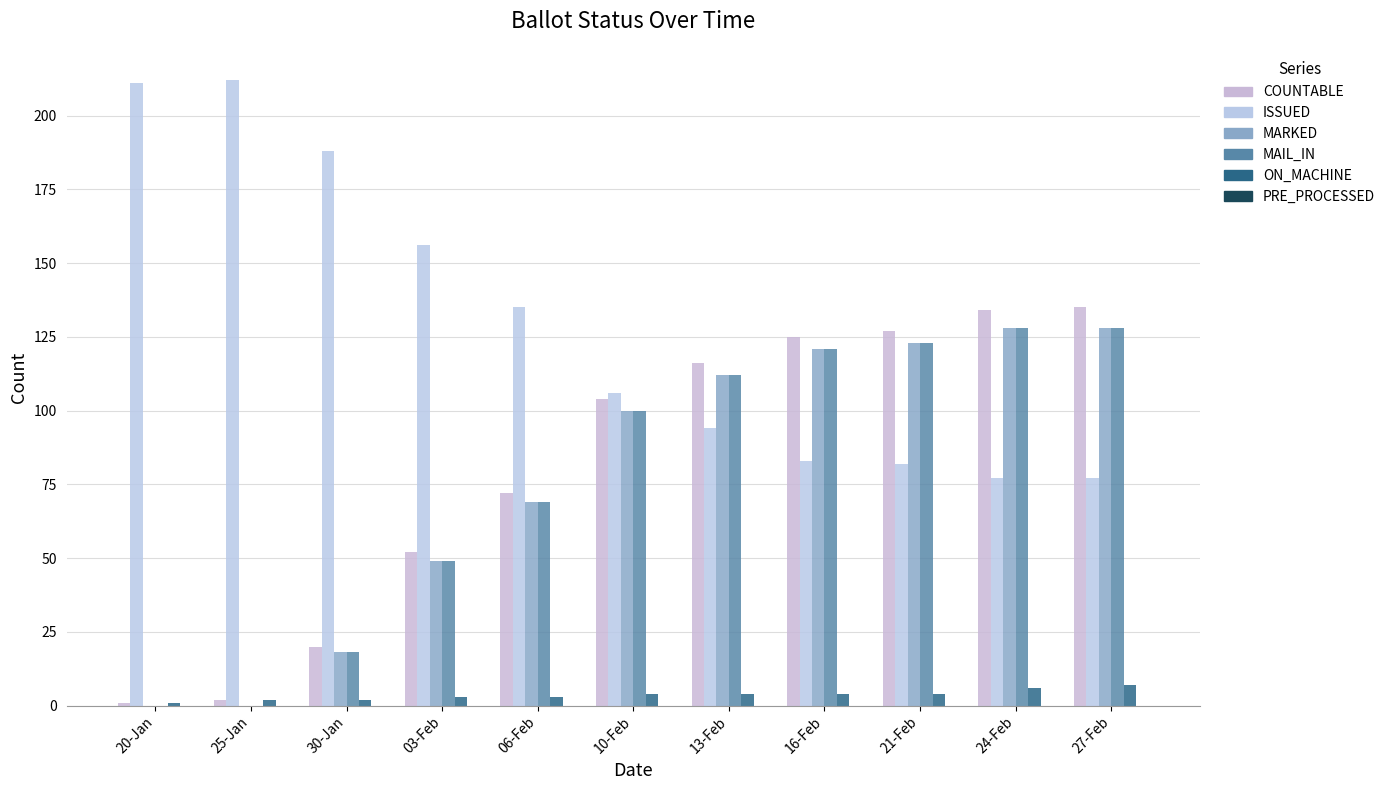

Are the bars horizontal?

No